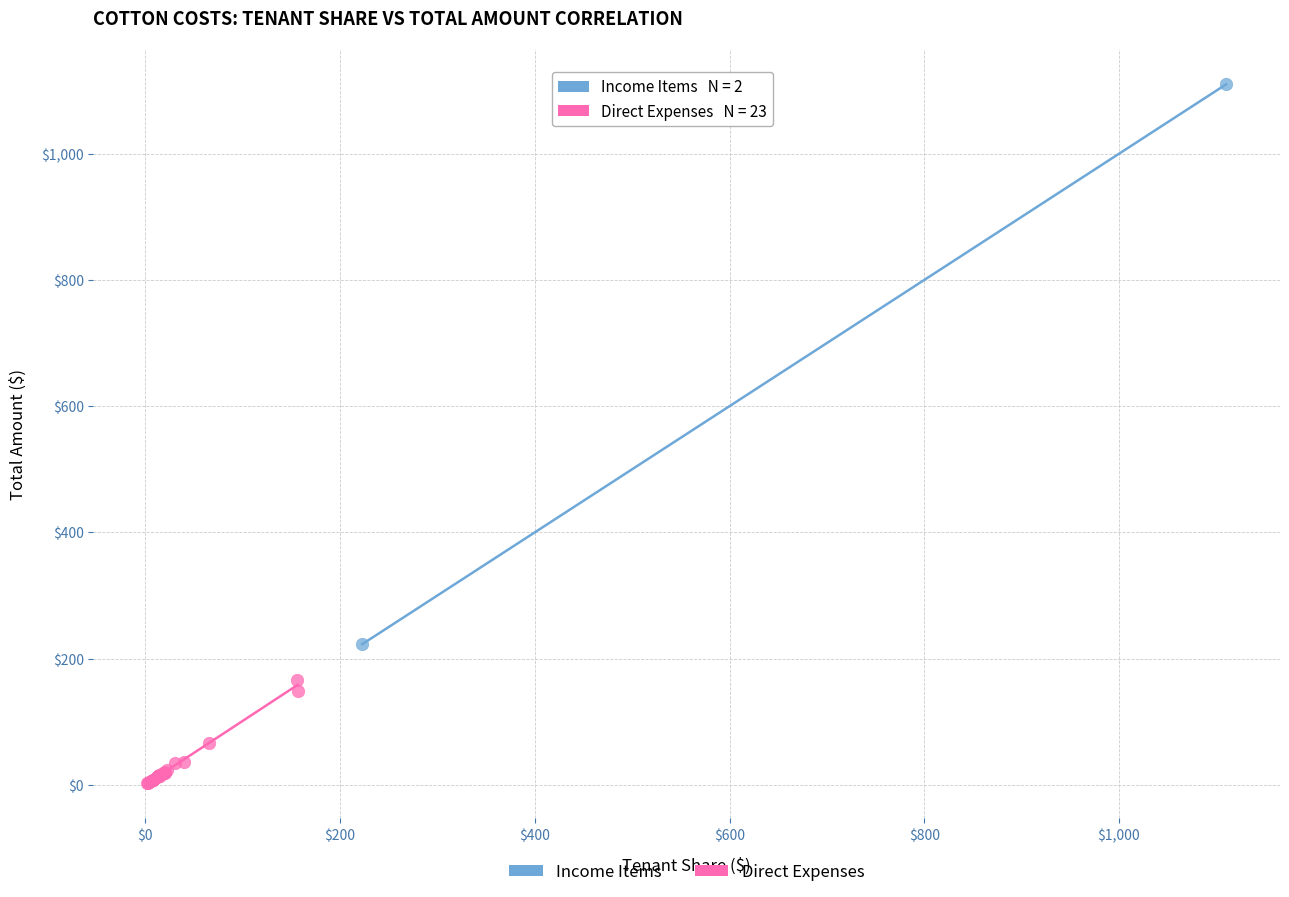

What are all the series names shown in the legend?

Income Items, Direct Expenses